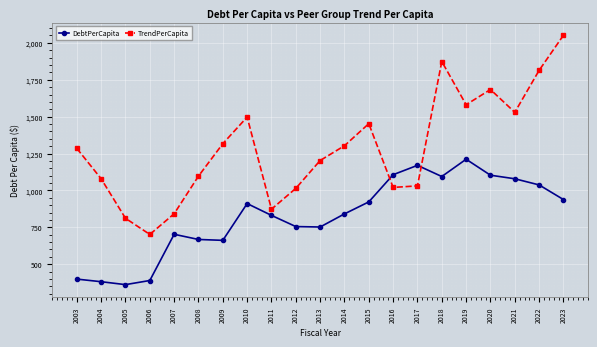

What is the difference between the maximum and minimum values in the DebtPerCapita series?

849.6